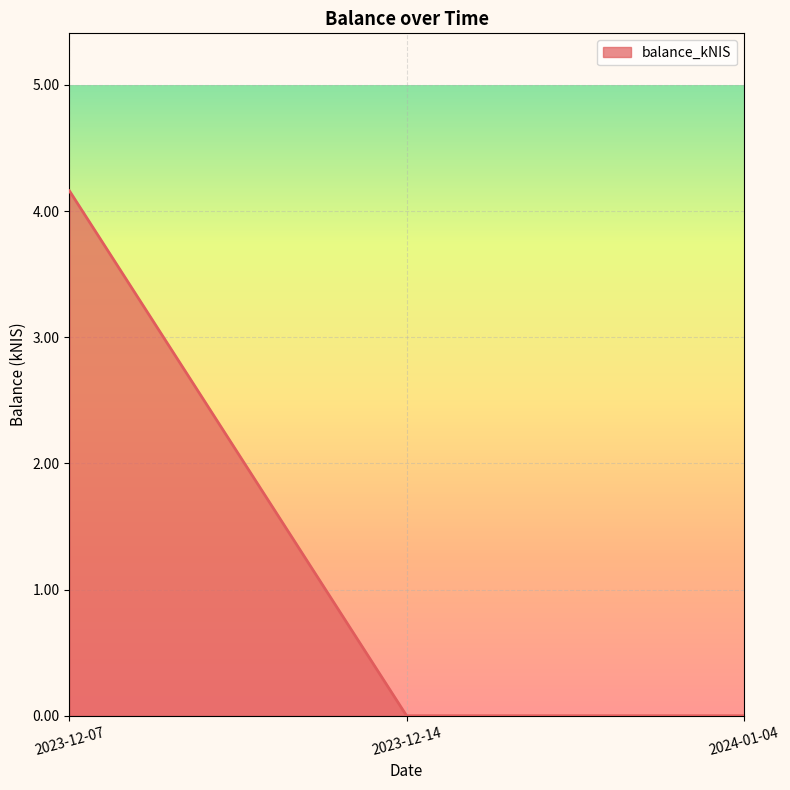

What is the sum of all values?

4.2